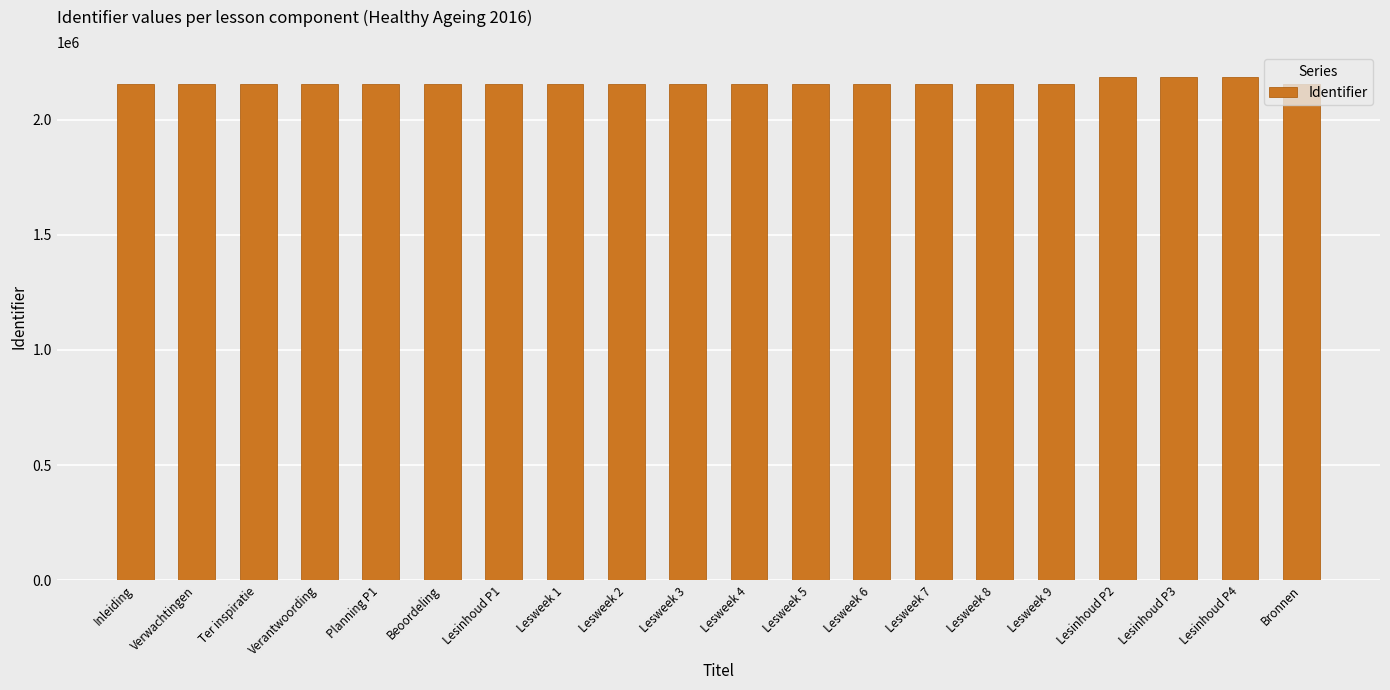

The value at Lesinhoud P2 is 3181378. True or false?

False